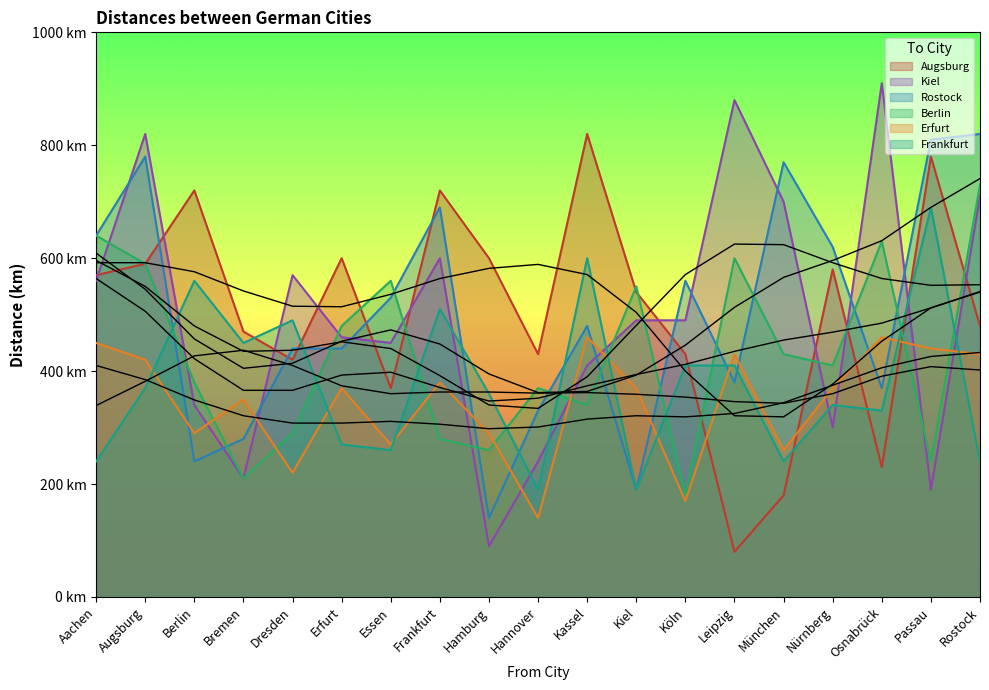

What is the difference between the highest and lowest values at Kassel?

480